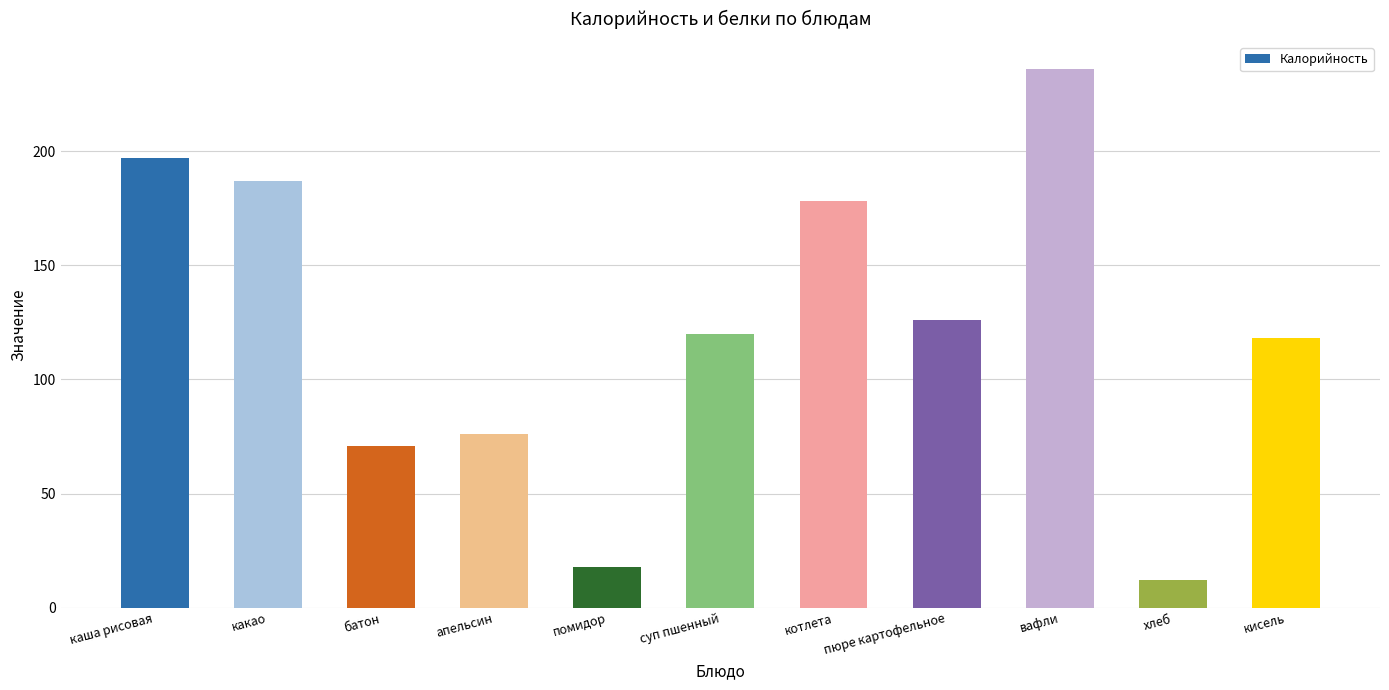

Which label corresponds to the largest value in the chart?

вафли